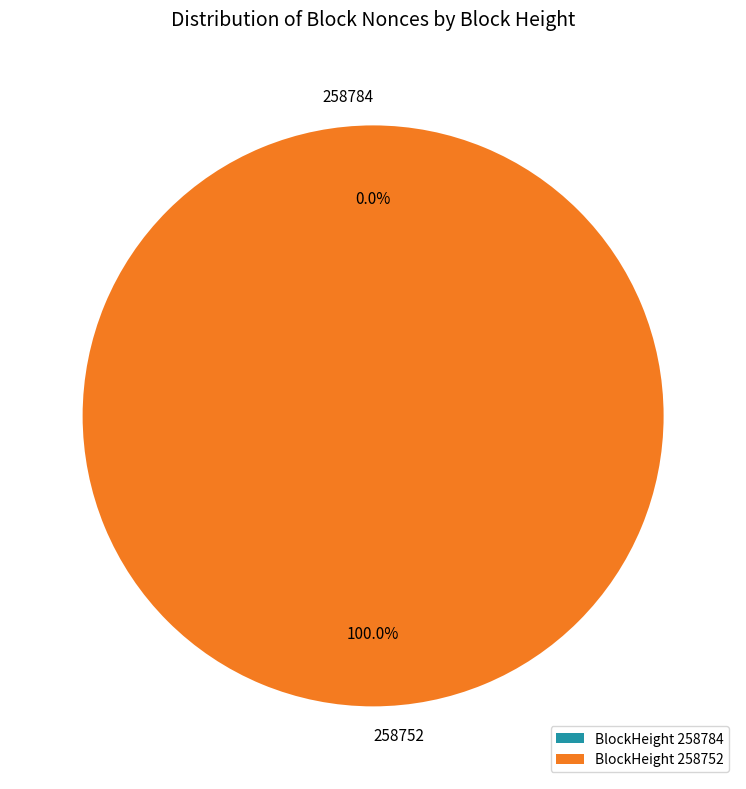

To the nearest percent, what is the combined percentage of 258784 and 258752?

100%